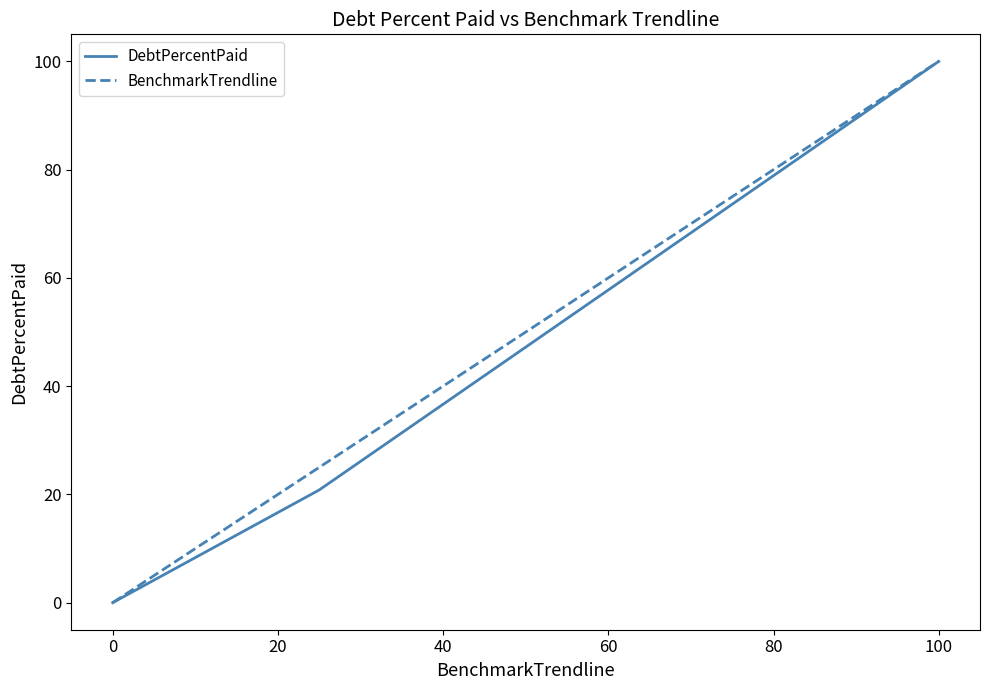

What is the maximum value shown in the chart?

100.0